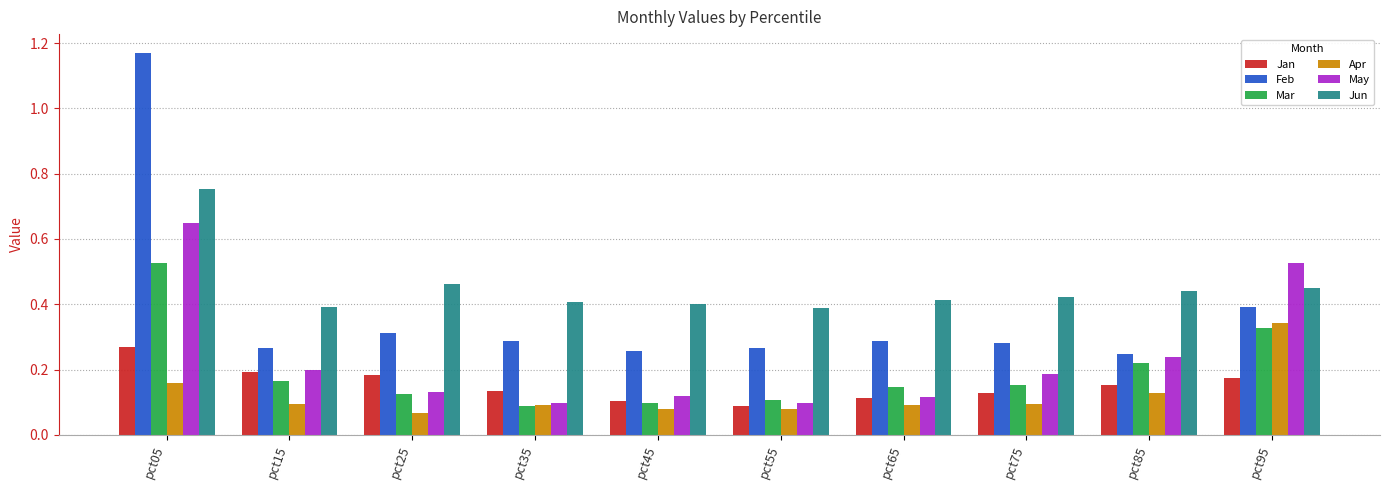

List the series in order of their peak value, highest first.

Feb, Jun, May, Mar, Apr, Jan